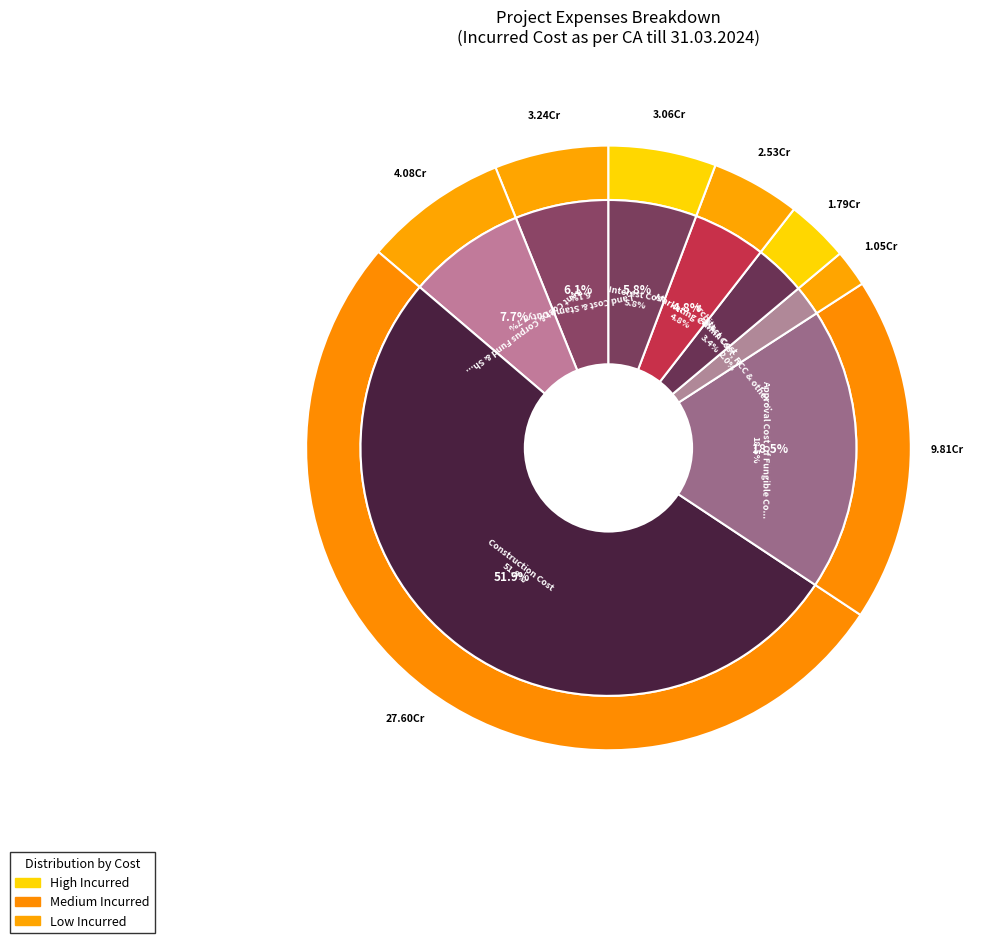

Which slice is the smallest?

Architect Cost, RCC & other Professional